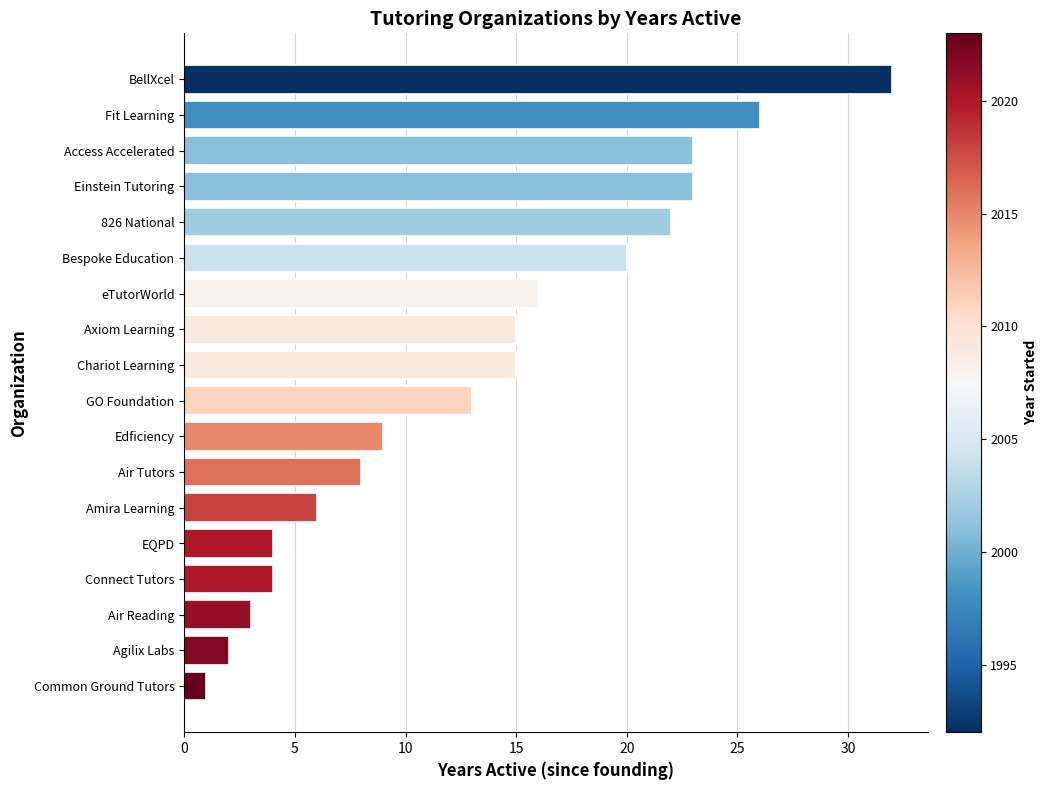

What is the difference between the second highest and second lowest values?

24